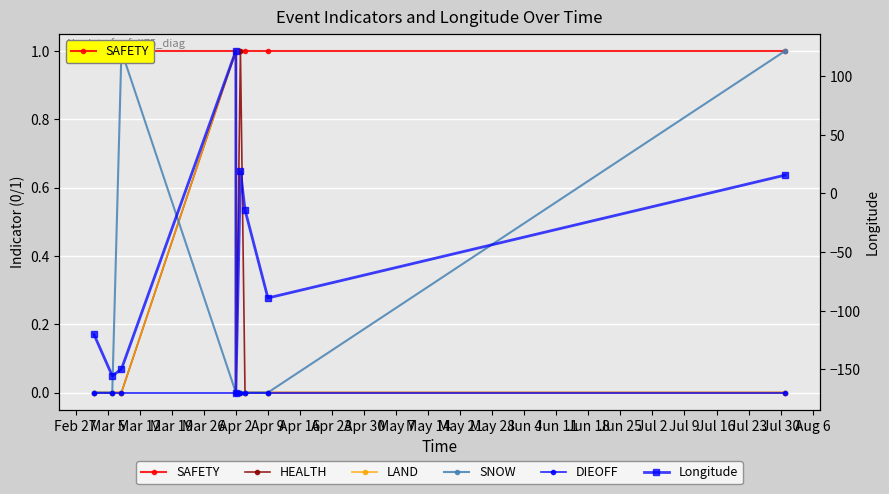

True or false: SAFETY has a value of 0.3 at Feb 27.

False